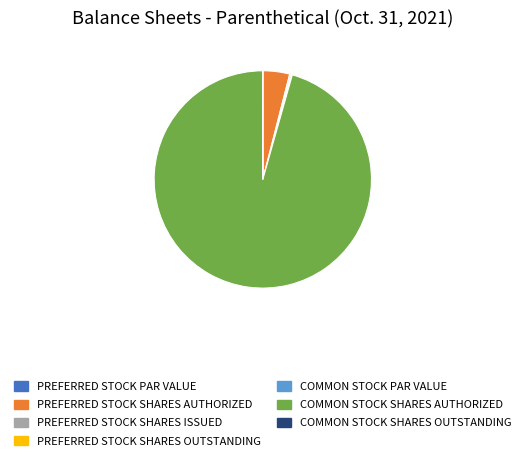

Is there a majority slice in this chart?

Yes